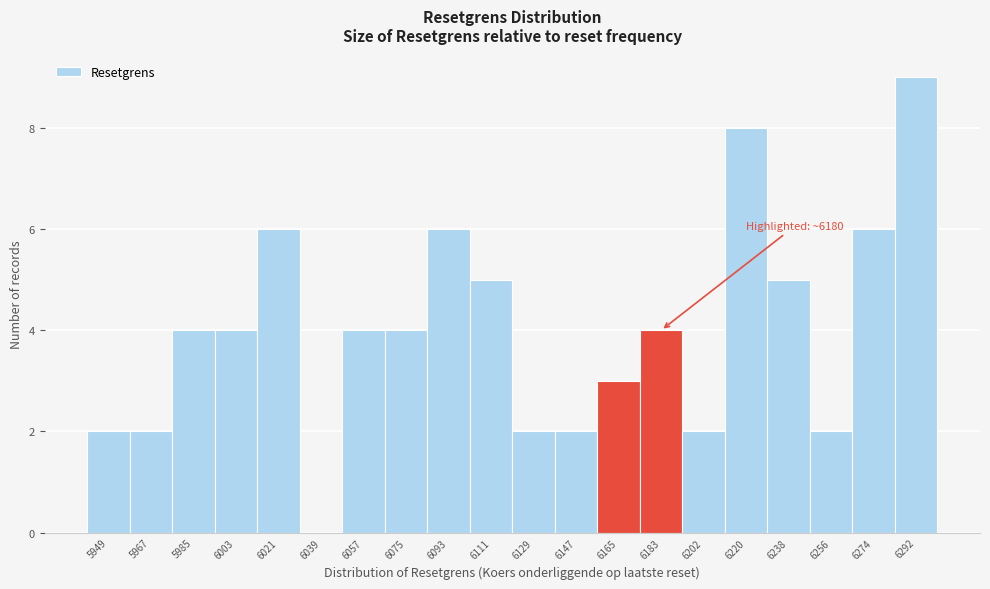

Over which range of the x-axis is the bar tallest?

6284 to 6302